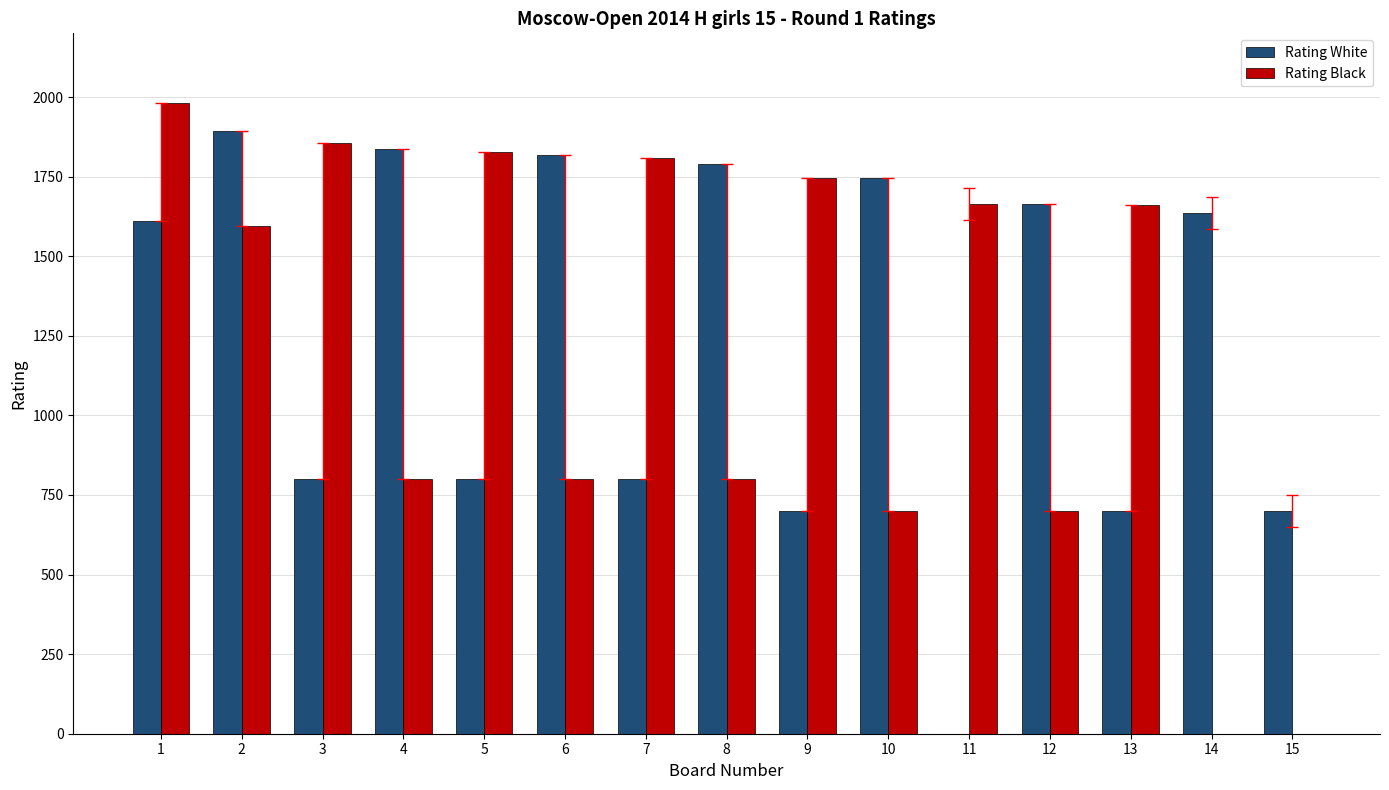

How many groups of bars are there?

15